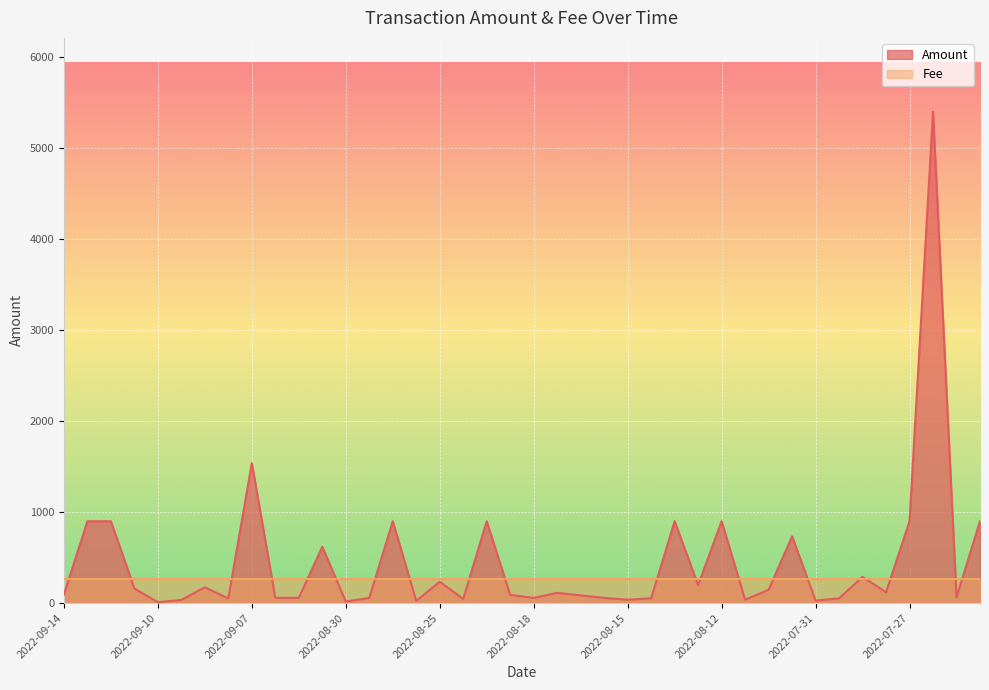

What is the smallest value displayed?

9.7